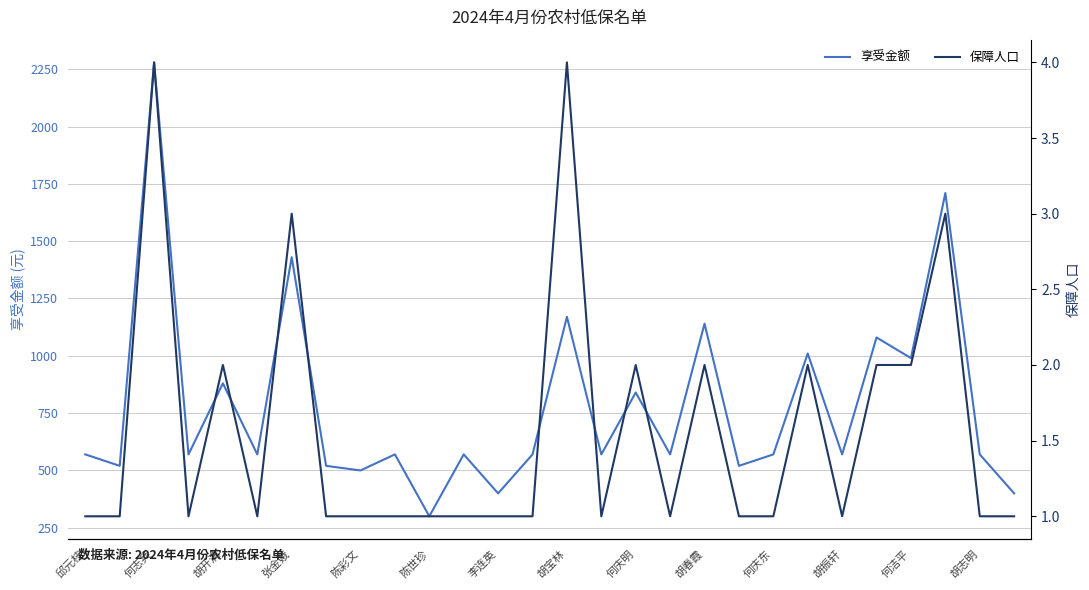

True or false: 享受金额 has a value of 1014 at 邱元枝.

False